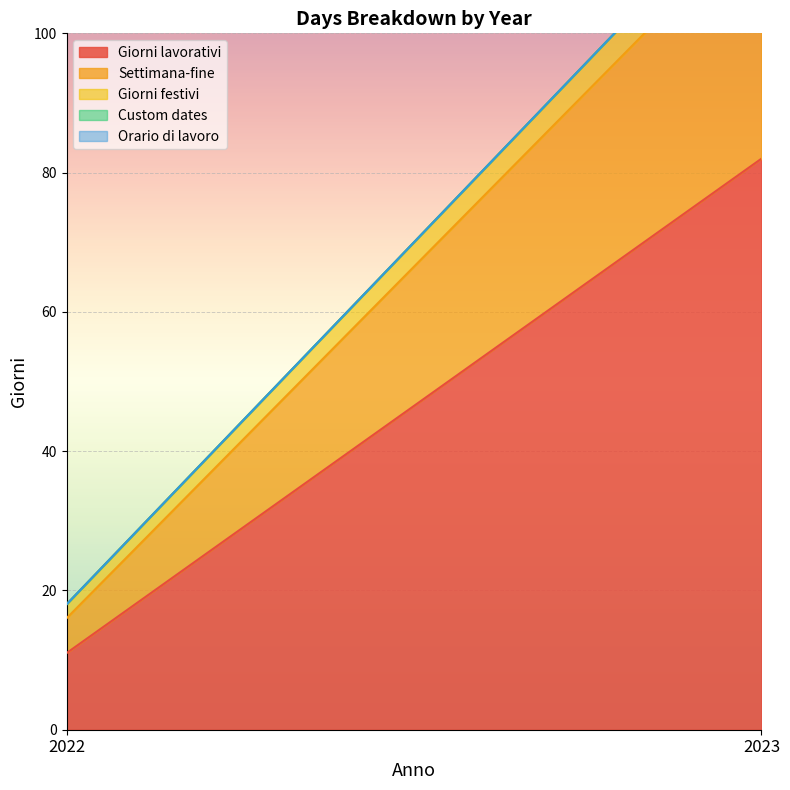

Where is Custom dates nearest to the value 0?

2022